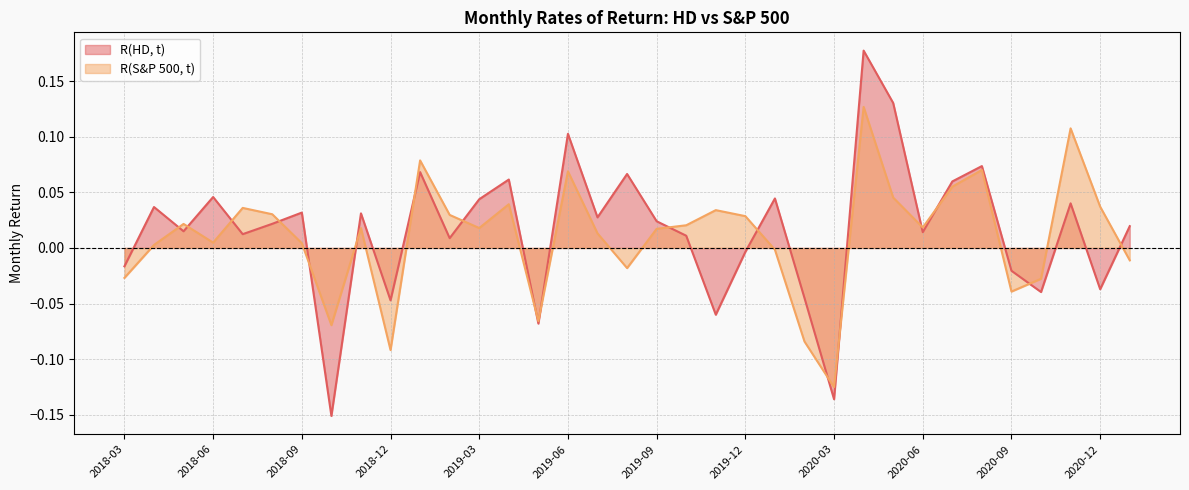

What is the label of the 3rd point from the right?

2020-11